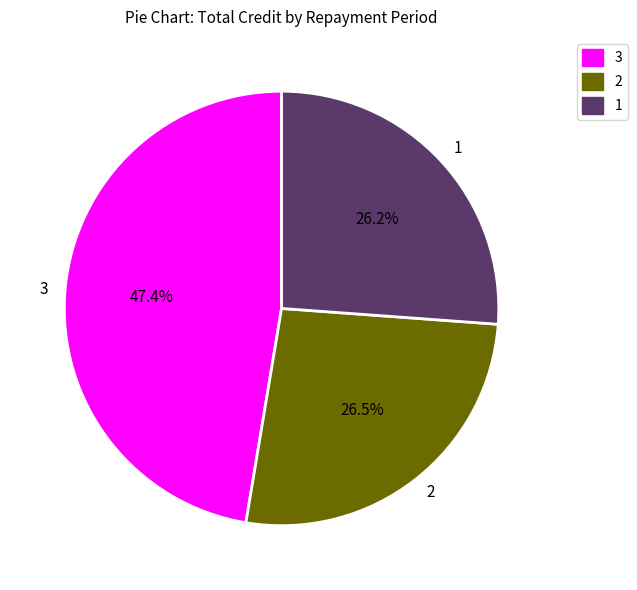

Combined, do 2 and 1 account for over 50%?

Yes